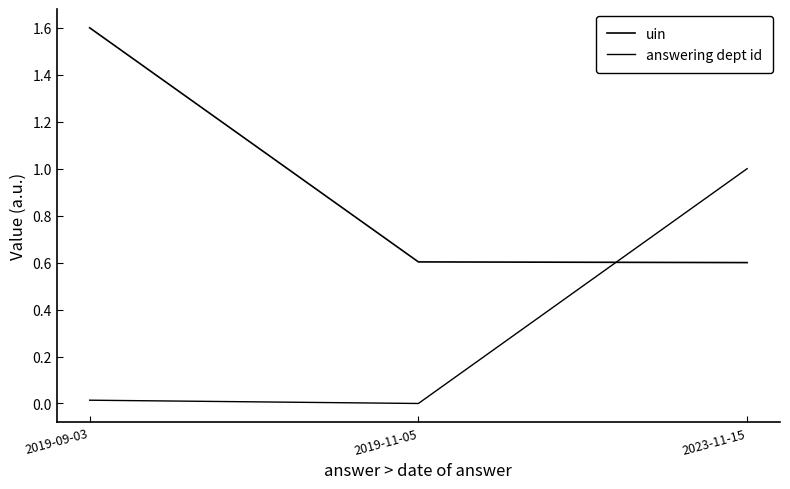

Does the chart have visible grid lines?

No